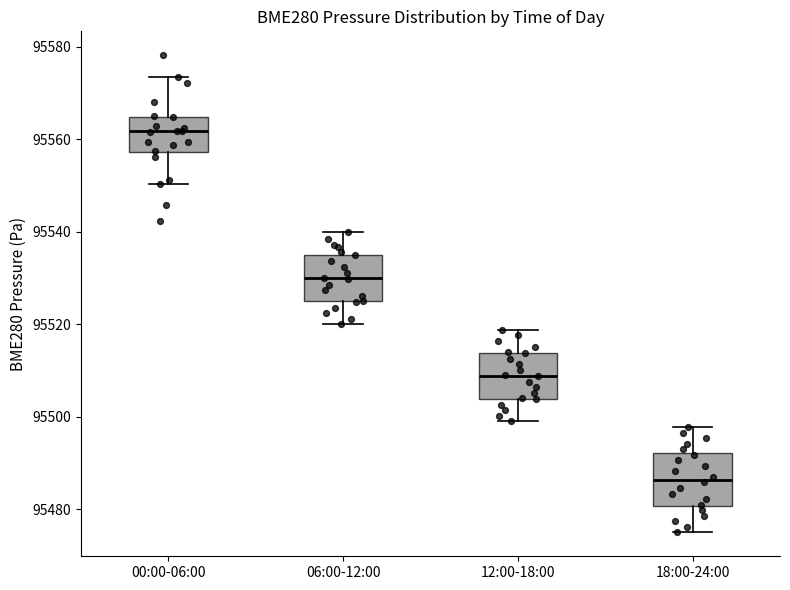

Where does the median line of the box for 18:00-24:00 sit on the y-axis? The values are not printed on the chart, so give them approximately, as read against the axis.

95486